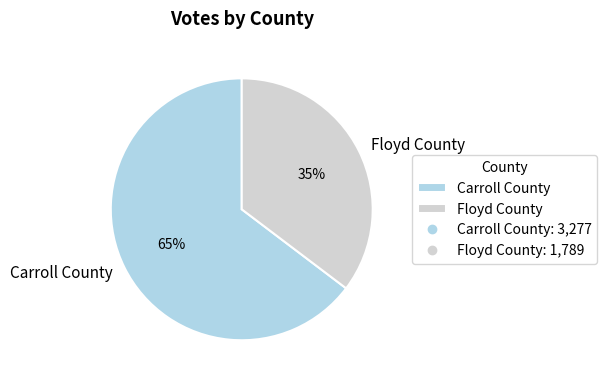

Is the sum of Carroll County and Floyd County greater than half?

Yes